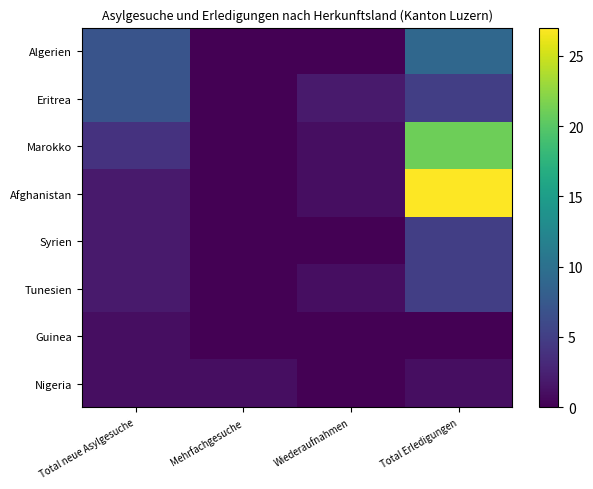

Which label corresponds to the smallest value in the chart?

Mehrfachgesuche